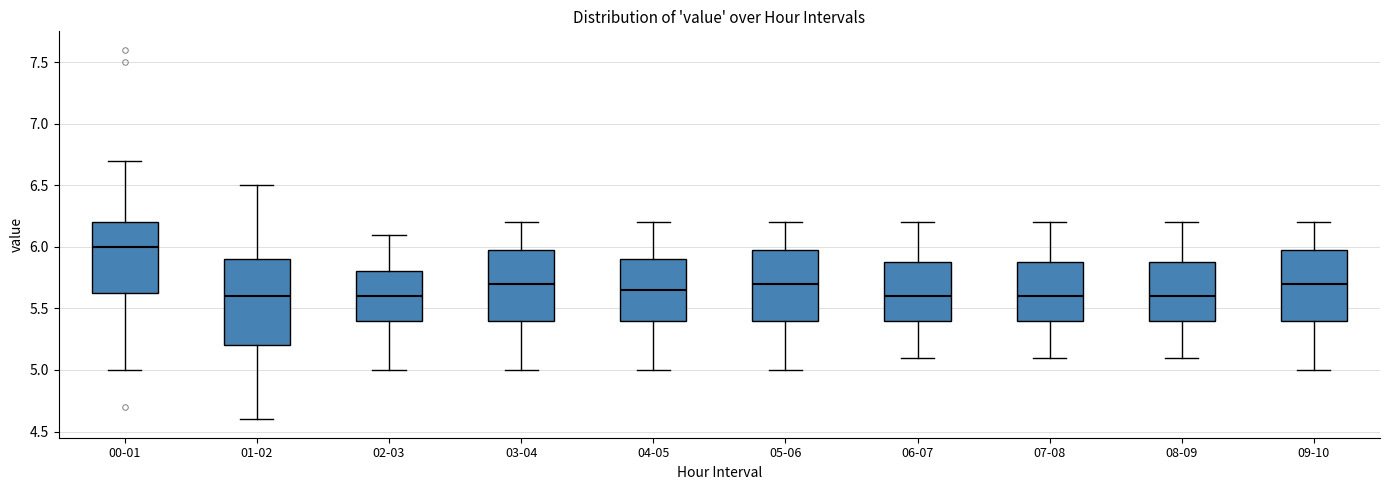

Reading left to right, transcribe this box plot: for each box, give where its median line is, the range the box spans, and where its two whiskers end, as read against the y-axis. The values are not printed on the chart, so give them approximately, as read against the axis.

00-01: median 6.00, box 5.65 to 6.20, whiskers 5.00 to 6.70
01-02: median 5.60, box 5.20 to 5.90, whiskers 4.60 to 6.50
02-03: median 5.60, box 5.40 to 5.80, whiskers 5.00 to 6.10
03-04: median 5.70, box 5.40 to 6.00, whiskers 5.00 to 6.20
04-05: median 5.65, box 5.40 to 5.90, whiskers 5.00 to 6.20
05-06: median 5.70, box 5.40 to 6.00, whiskers 5.00 to 6.20
06-07: median 5.60, box 5.40 to 5.90, whiskers 5.10 to 6.20
07-08: median 5.60, box 5.40 to 5.90, whiskers 5.10 to 6.20
08-09: median 5.60, box 5.40 to 5.90, whiskers 5.10 to 6.20
09-10: median 5.70, box 5.40 to 6.00, whiskers 5.00 to 6.20